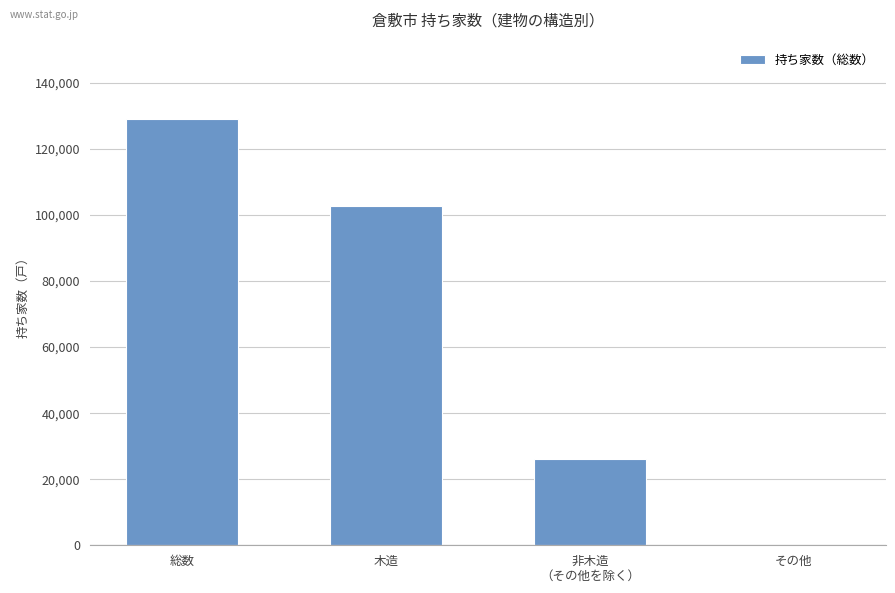

Which category has the highest value across all series?

総数